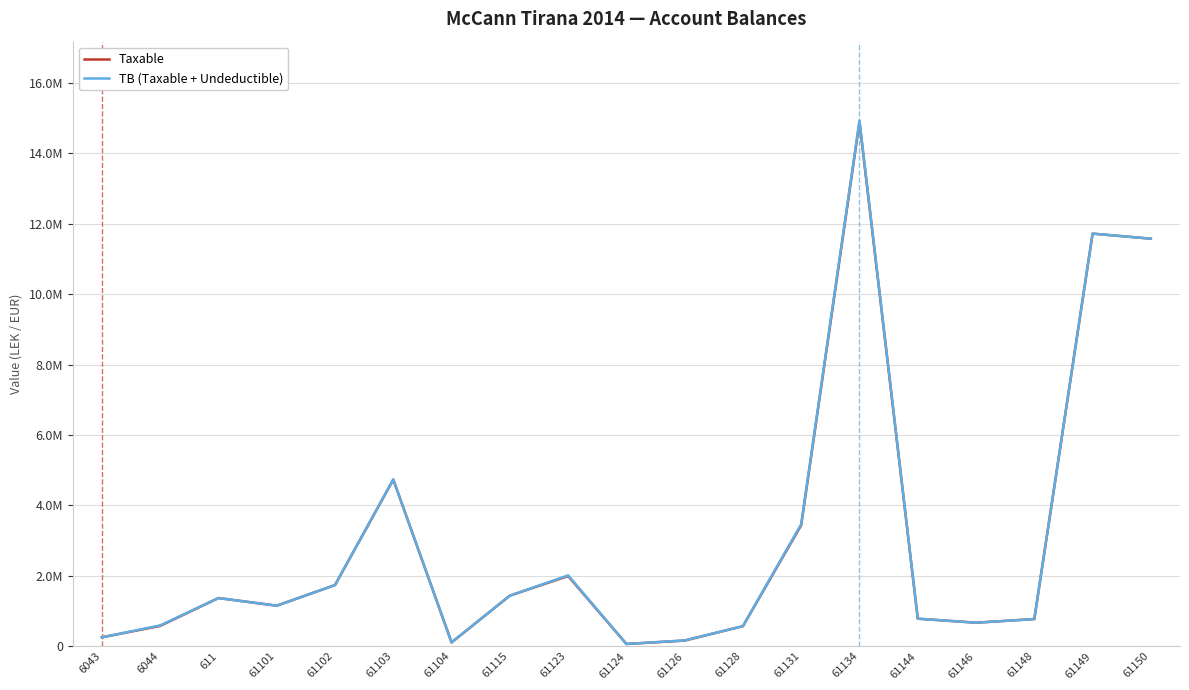

The TB (Taxable + Undeductible) series shows 290168.3 at 61126. True or false?

False